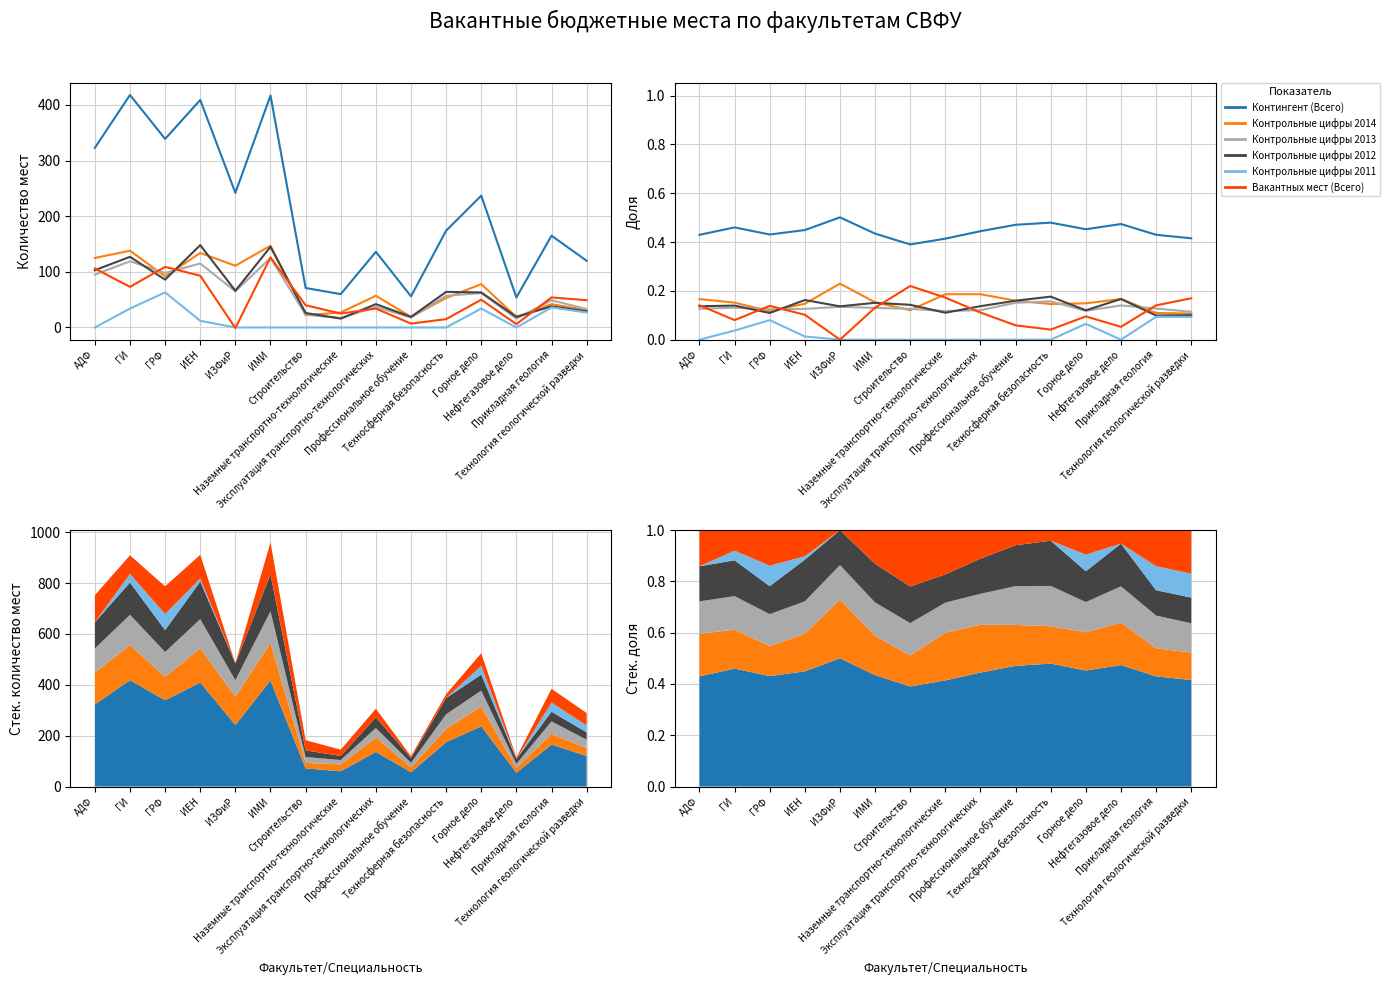

What is the maximum value for Вакантных мест (Всего)?

0.2